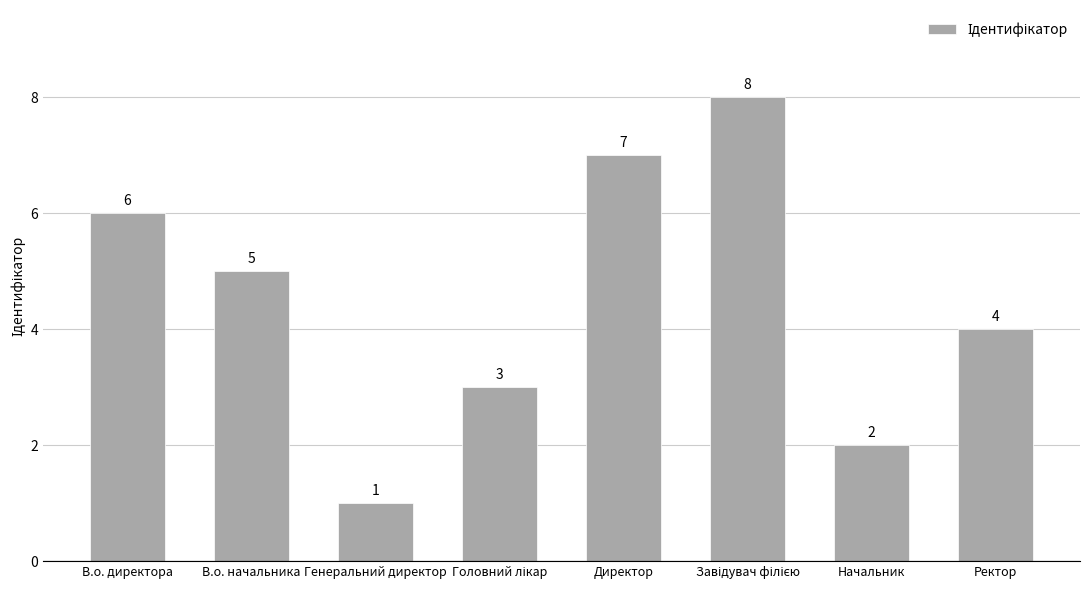

What is the ratio of the value at Ректор to the value at В.о. начальника?

0.8